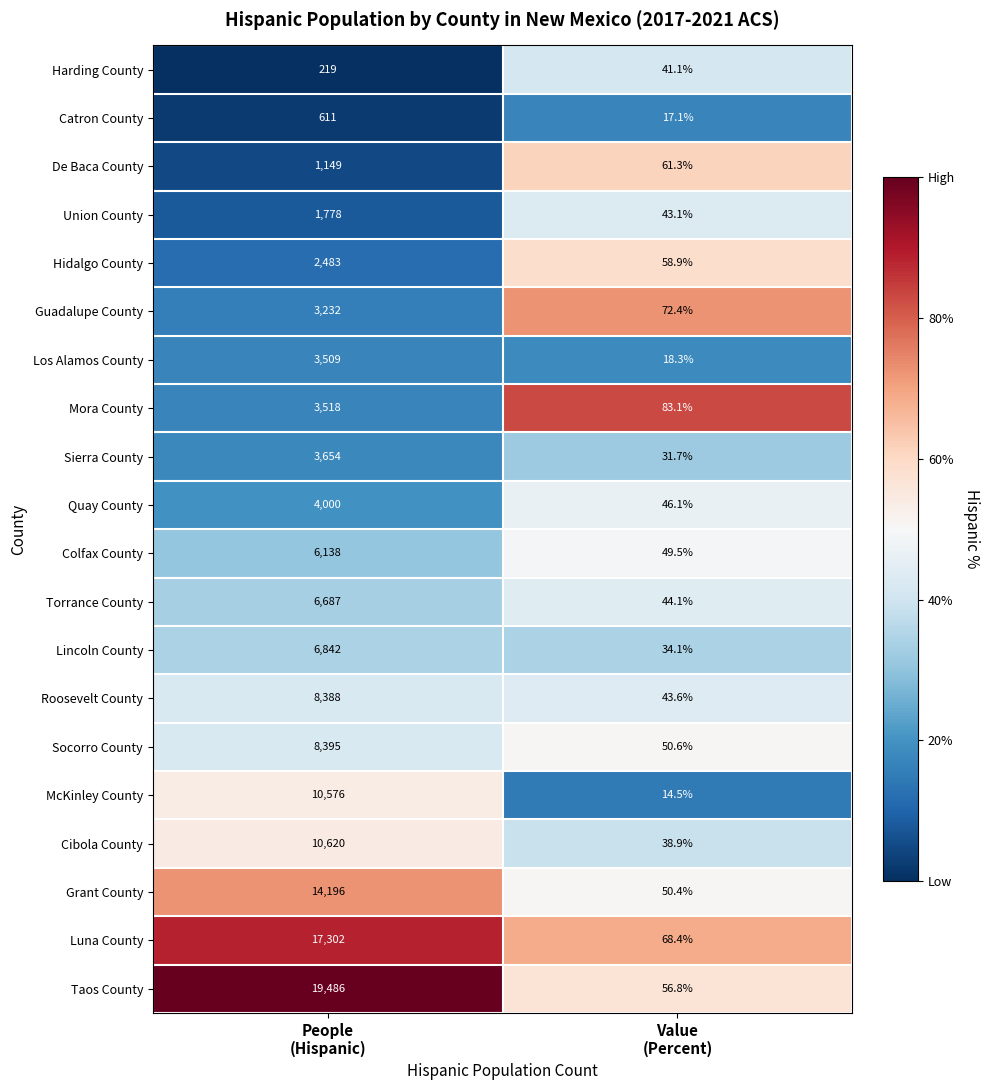

What is the difference between the highest and lowest values at People
(Hispanic)?

19267.0